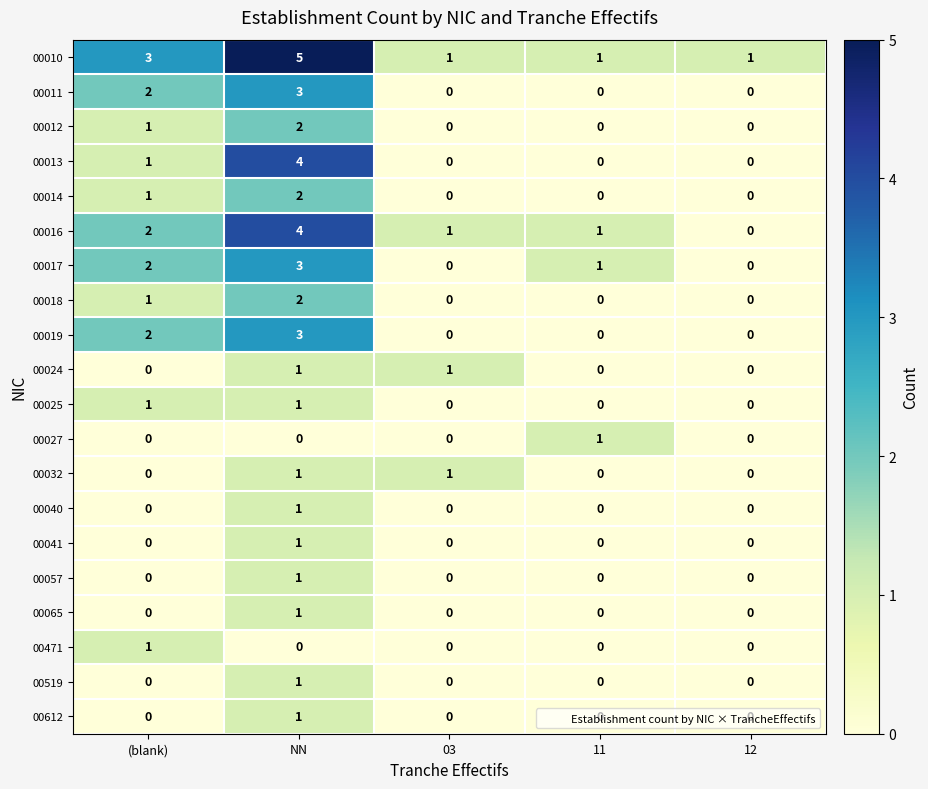

How many 00013 values are between 0 and 1?

4